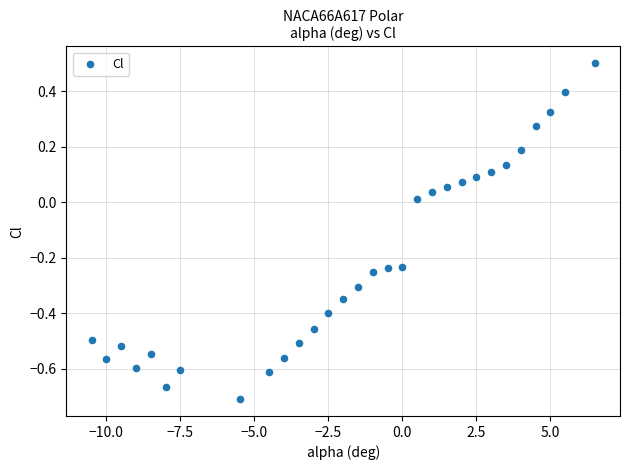

What is the range of X values (max minus min)?

17.0